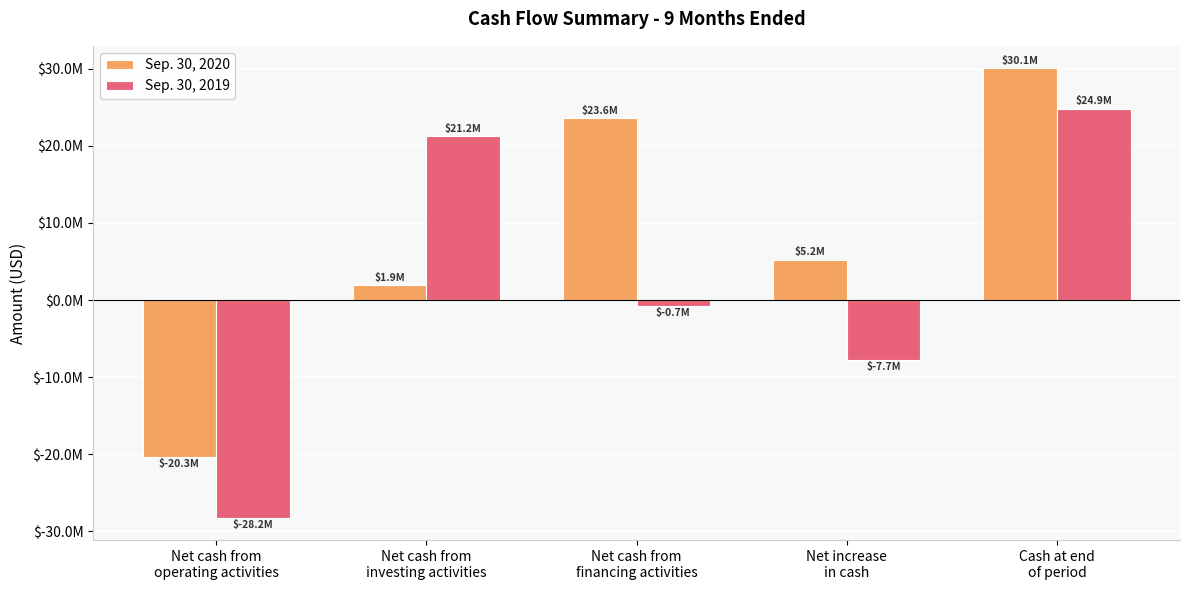

What is the minimum value for Sep. 30, 2019?

-28250000